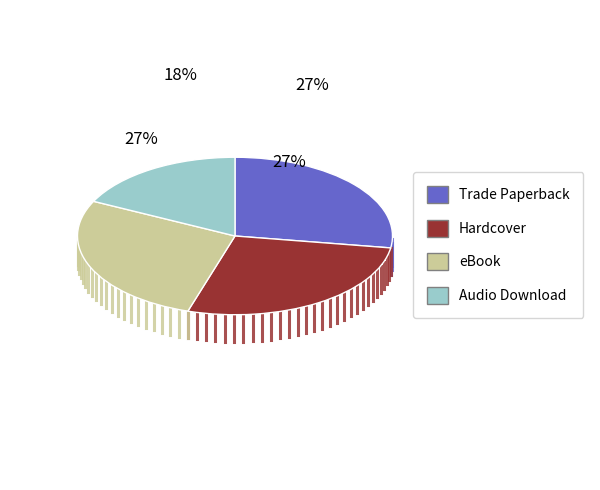

Rank the categories by value from lowest to highest.

Audio Download, Trade Paperback, Hardcover, eBook